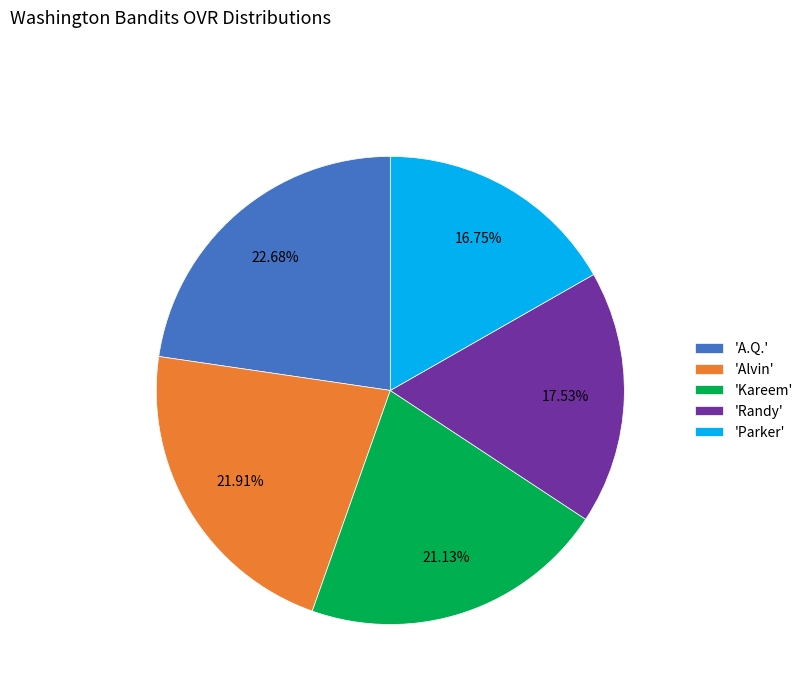

What is the largest slice in the pie chart?

'A.Q.'